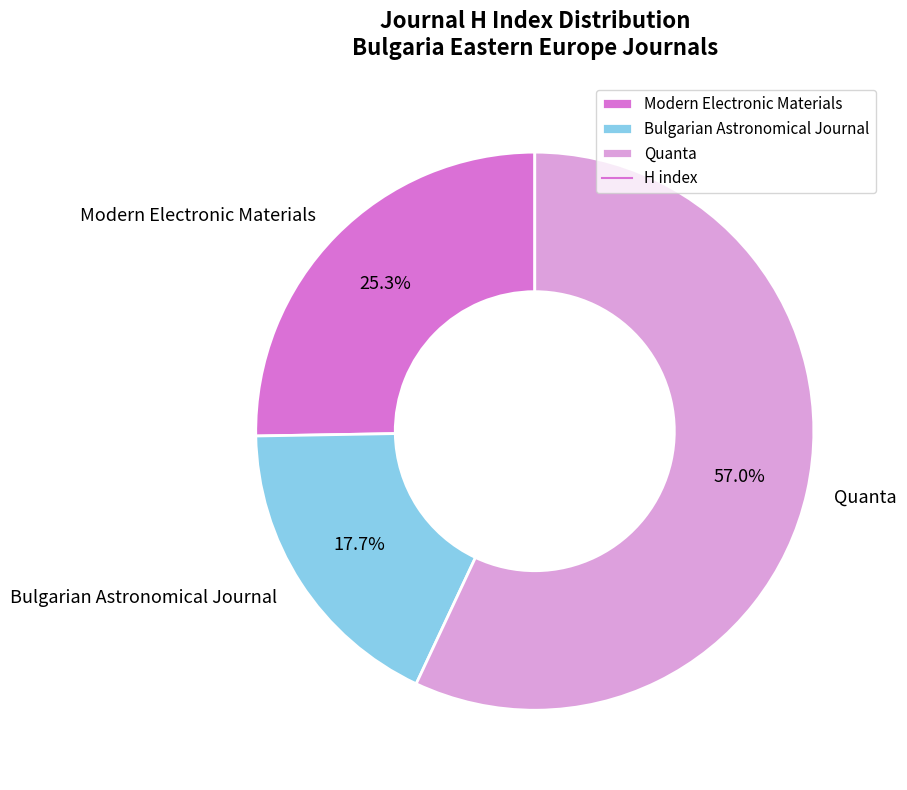

How many slices are in this pie chart?

3